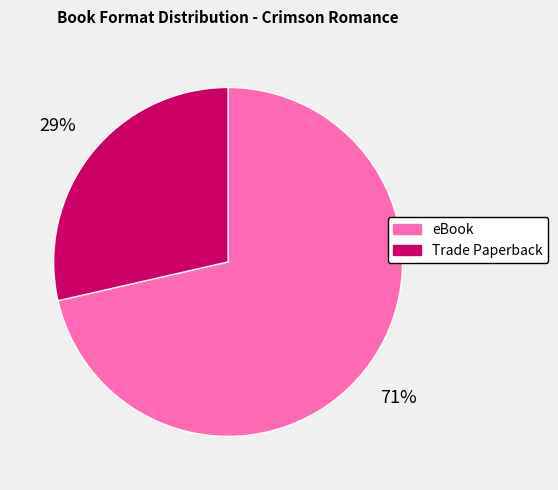

What percentage is the eBook slice, to the nearest percent?

71%